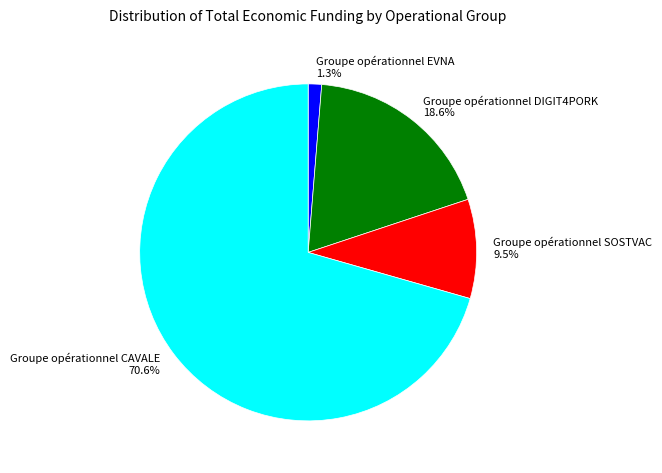

Does Groupe opérationnel CAVALE represent more than half of the total?

Yes